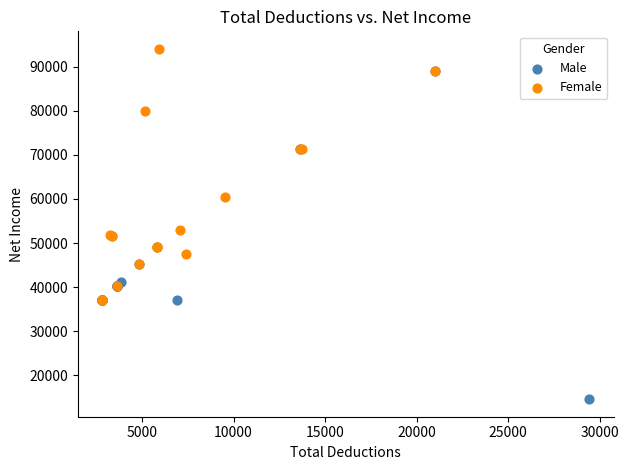

Which series contains the lowest Y value?

Male